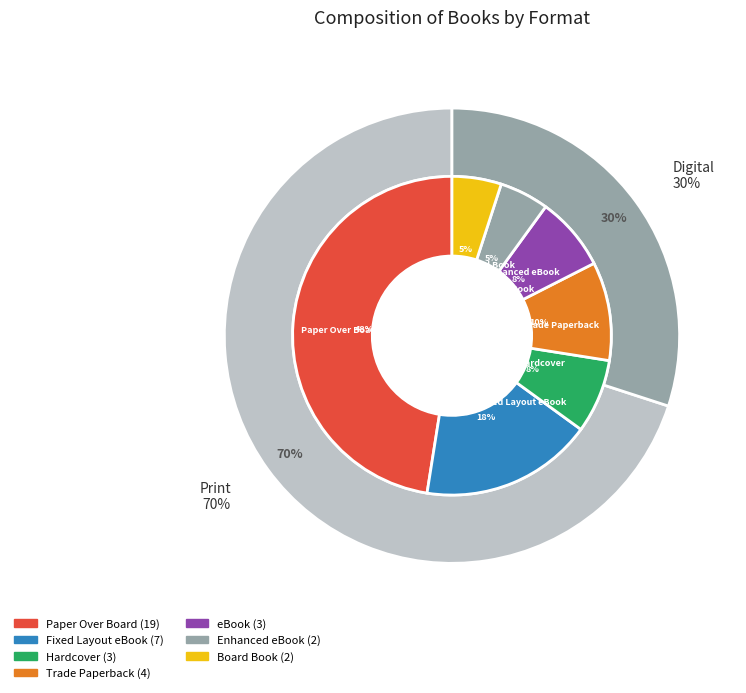

Rank the categories by value from lowest to highest.

Enhanced eBook, Board Book, Hardcover, eBook, Trade Paperback, Fixed Layout eBook, Paper Over Board